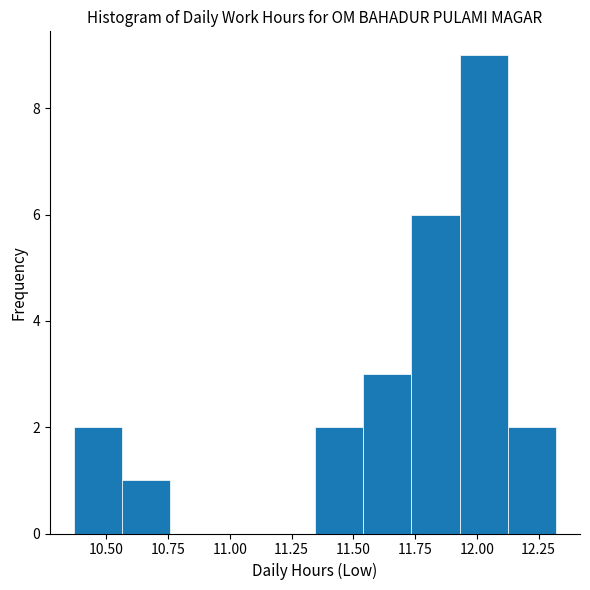

Read against the x-axis, roughly where is the centre of the tallest bar?

12.05